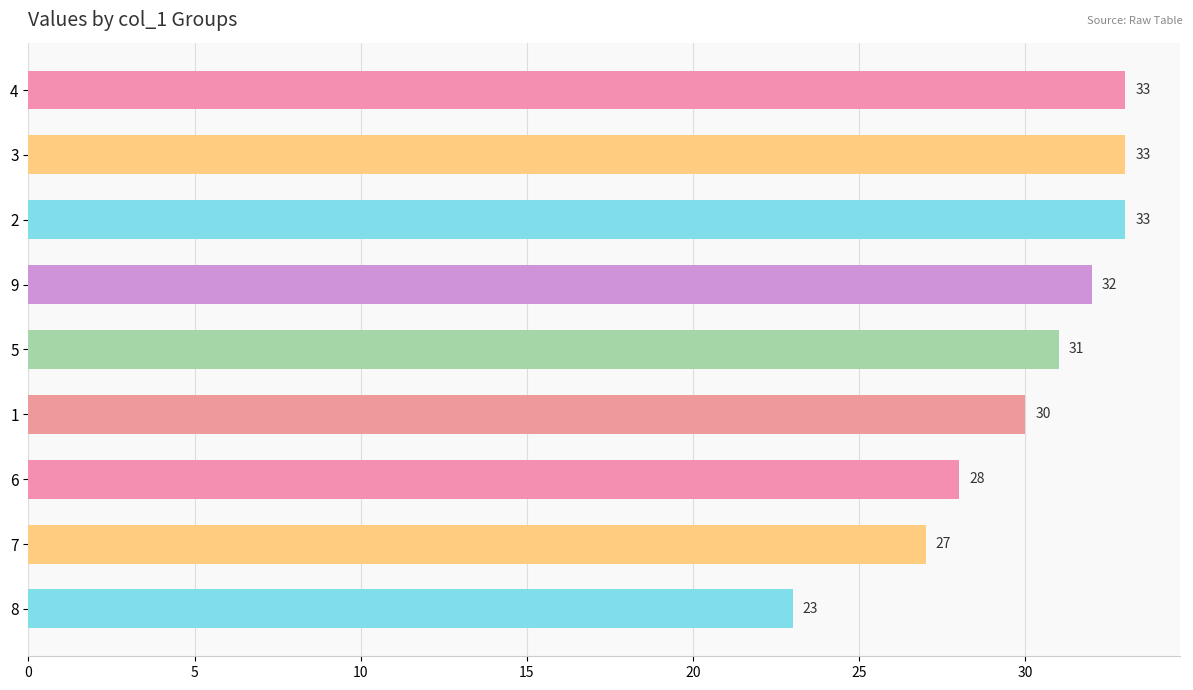

What is the greatest value displayed?

33